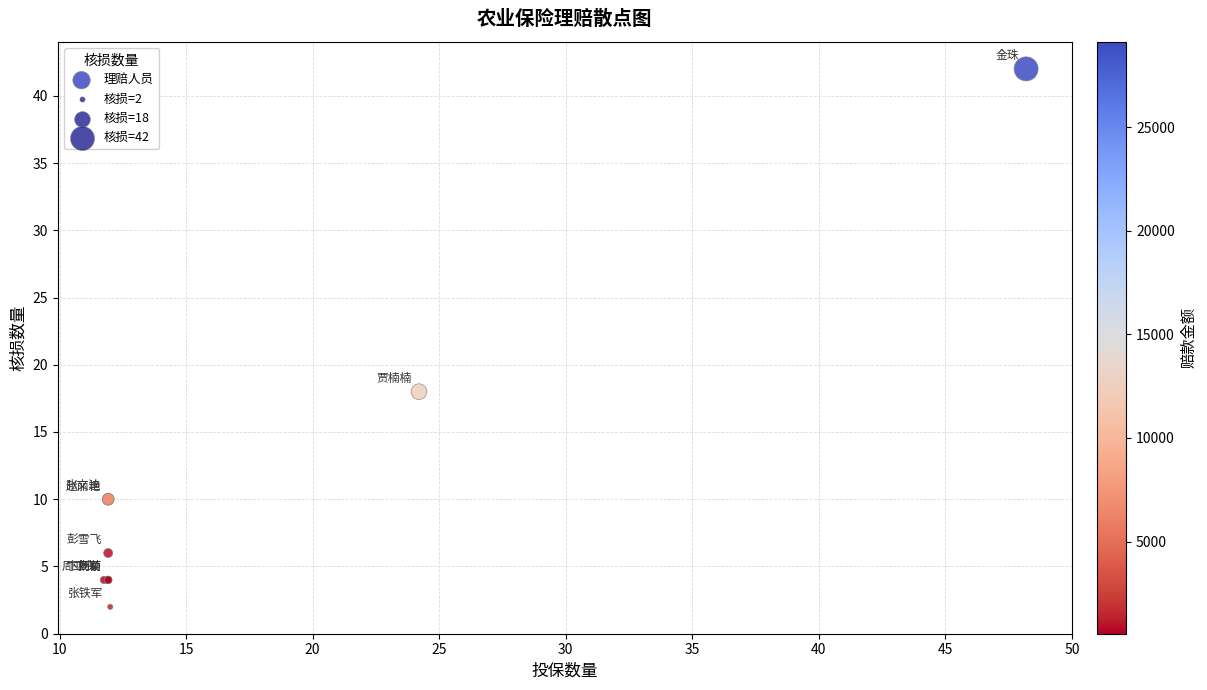

What Y value in the scatter plot is closest to 22?

18